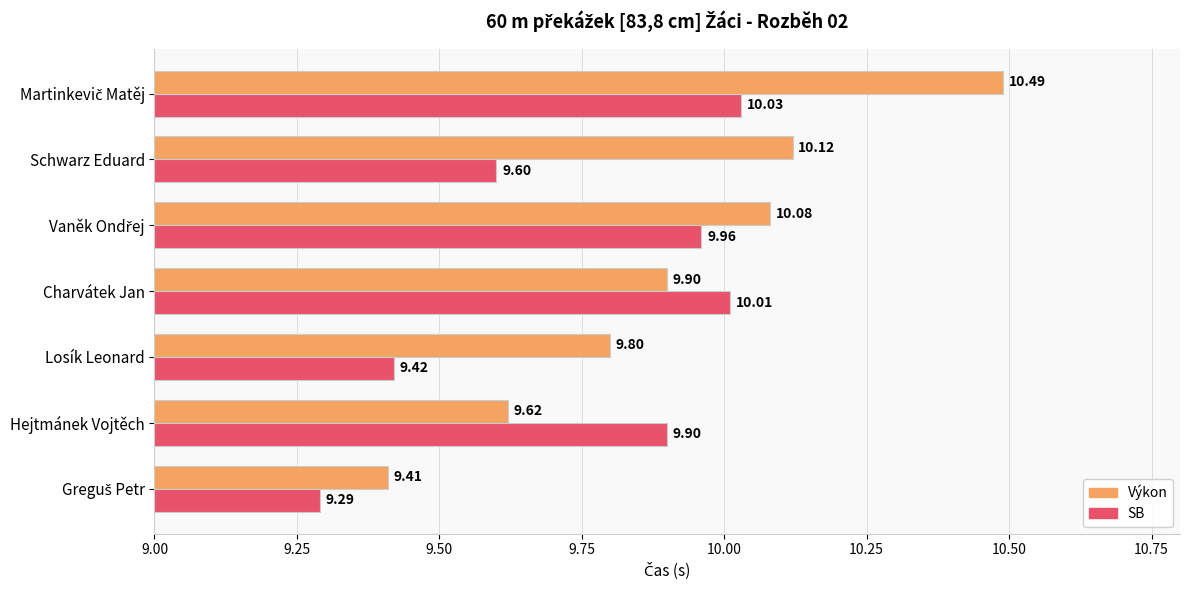

What is the total value across all series at Charvátek Jan?

19.9